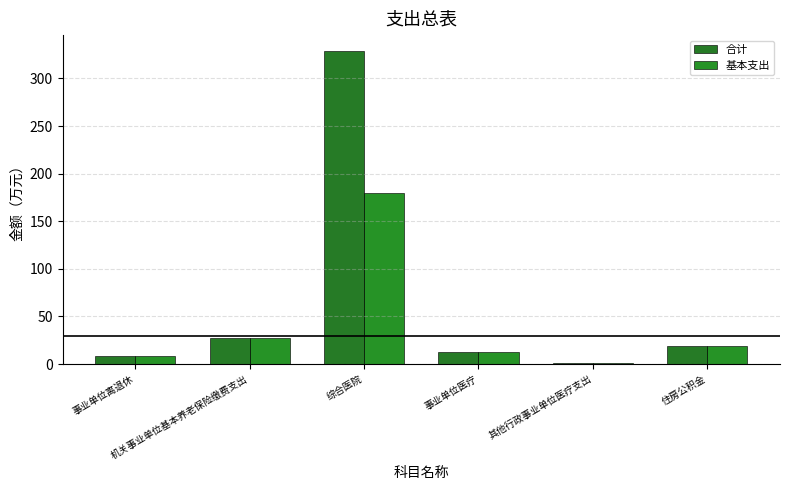

Is the value of 合计 at 其他行政事业单位医疗支出 greater than the value of 基本支出 at 综合医院?

No